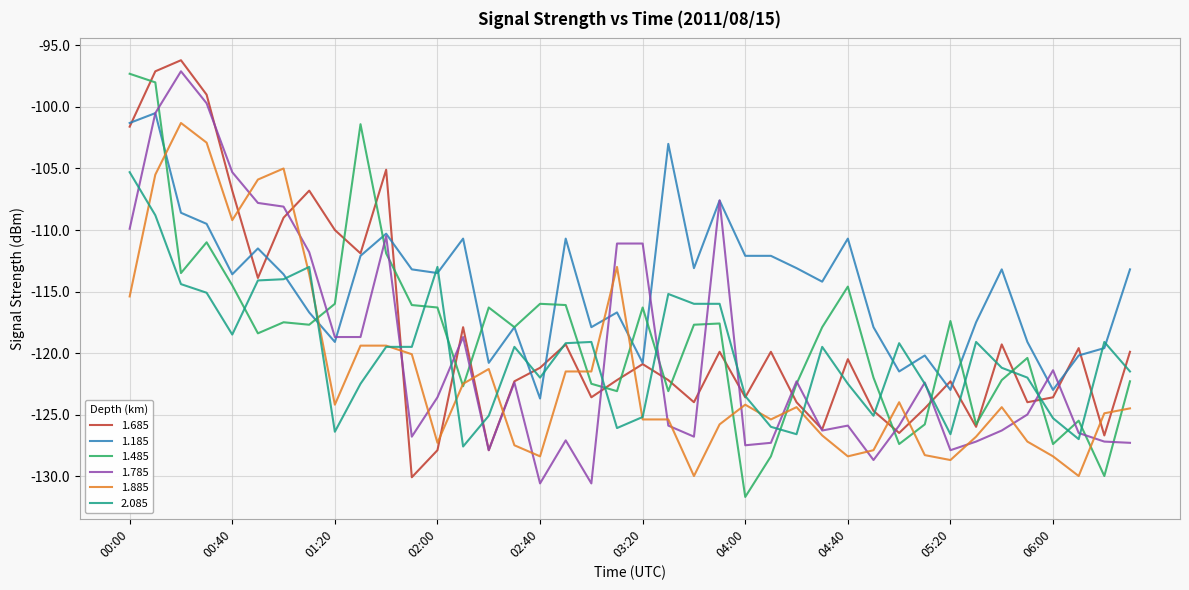

What is the smallest value displayed?

-131.7